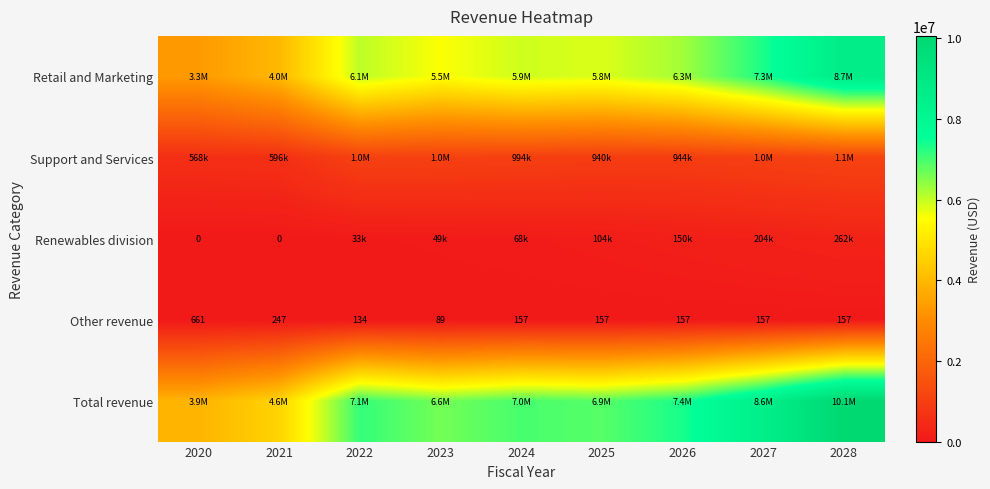

What is the approximate value of Retail and Marketing at 2020?

3333657.0